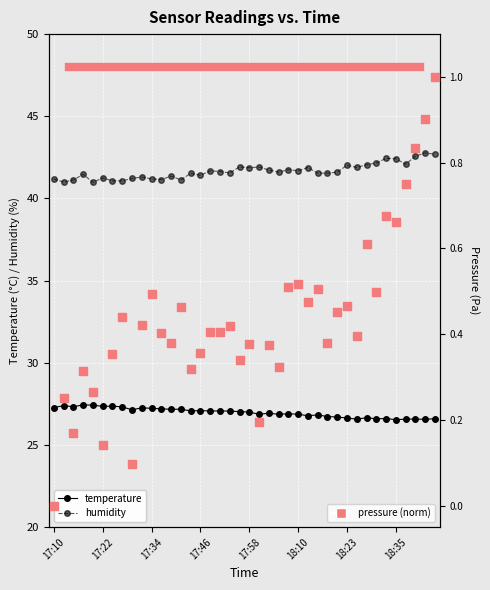

Which series contains the highest Y value?

humidity